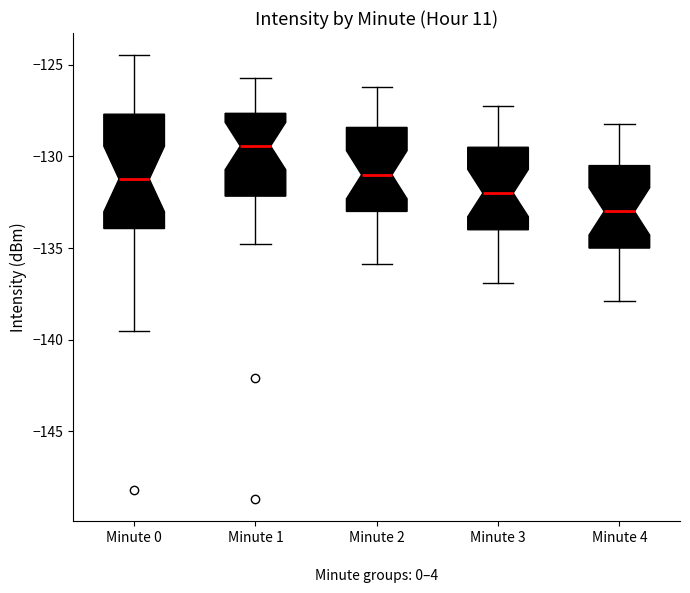

Reading left to right, read every box against the y-axis: the position of its median line, the range the box covers, and the ends of its whiskers. The values are not printed on the chart, so give them approximately, as read against the axis.

Minute 0: median -131.0, box -134.0 to -127.5, whiskers -139.5 to -124.5
Minute 1: median -129.5, box -132.0 to -127.5, whiskers -135.0 to -125.5
Minute 2: median -131.0, box -133.0 to -128.5, whiskers -136.0 to -126.0
Minute 3: median -132.0, box -134.0 to -129.5, whiskers -137.0 to -127.0
Minute 4: median -133.0, box -135.0 to -130.5, whiskers -138.0 to -128.0